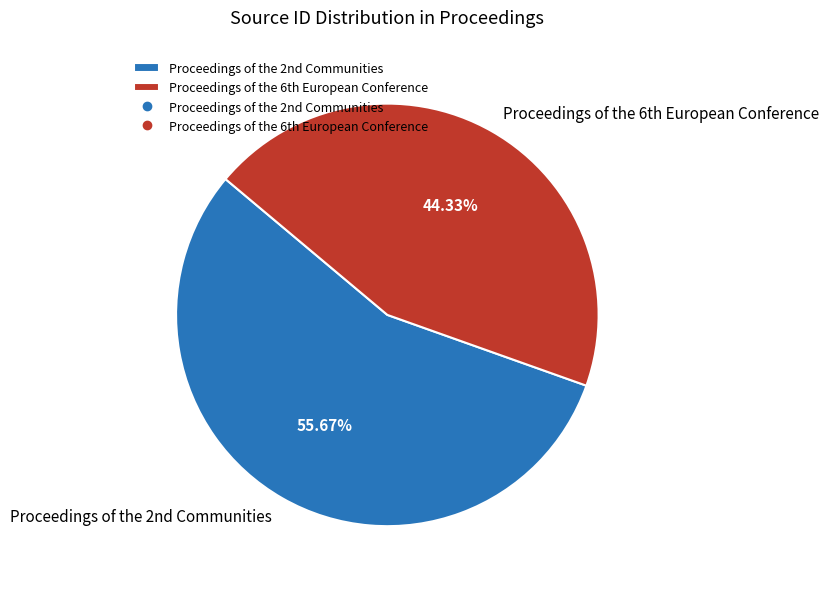

Which category has the biggest portion of the pie?

Proceedings of the 2nd Communities